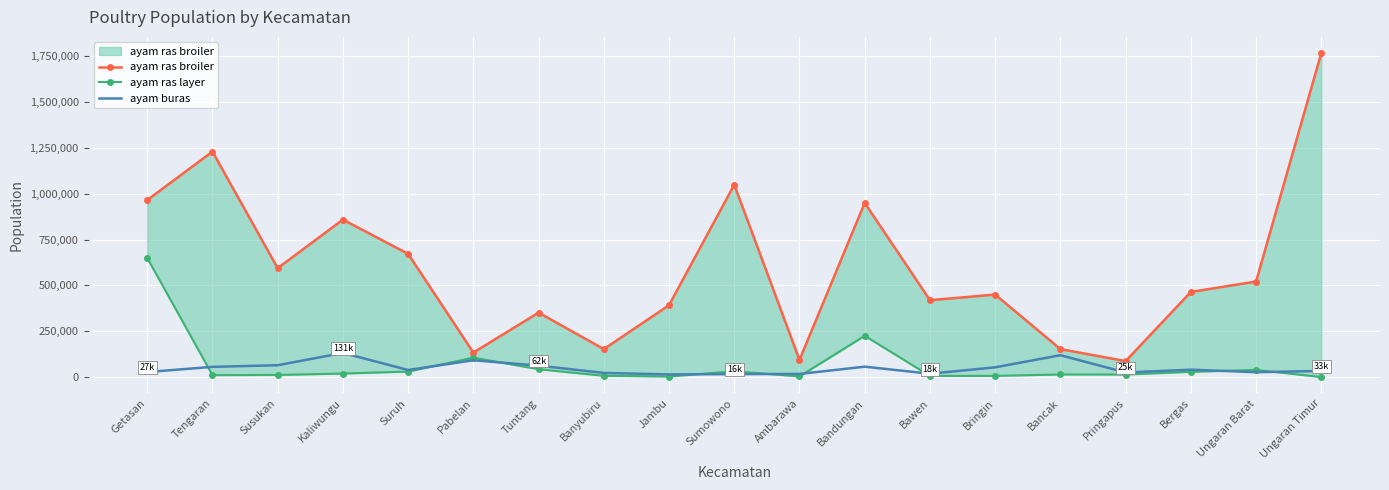

Rank the series by their maximum value, from lowest to highest.

ayam buras, ayam ras layer, ayam ras broiler